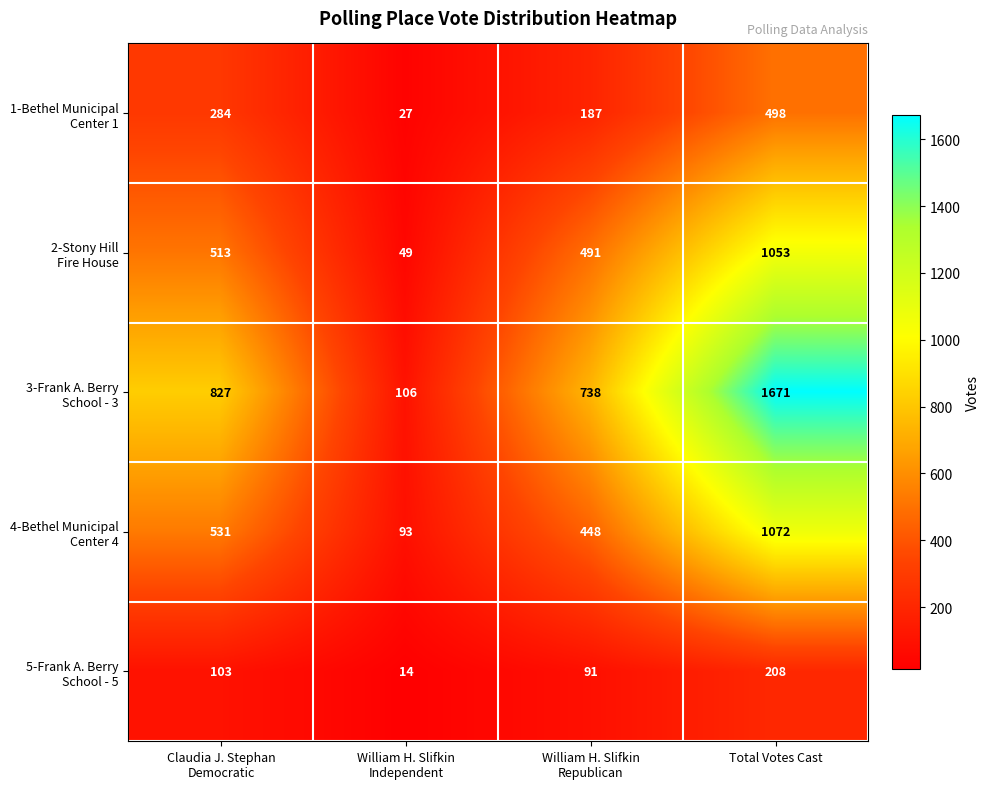

What is the minimum value shown in the chart?

14